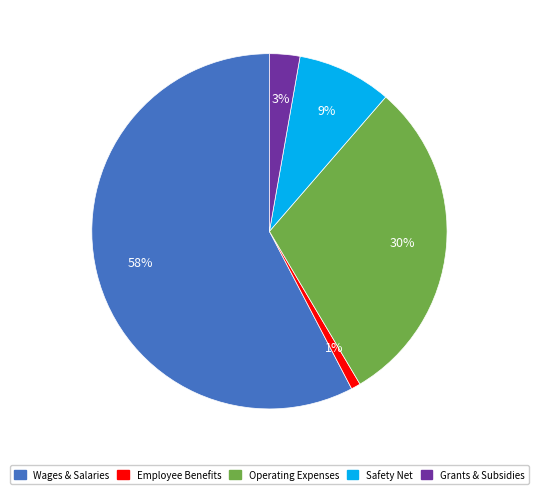

To the nearest percent, what is the average slice percentage?

20%